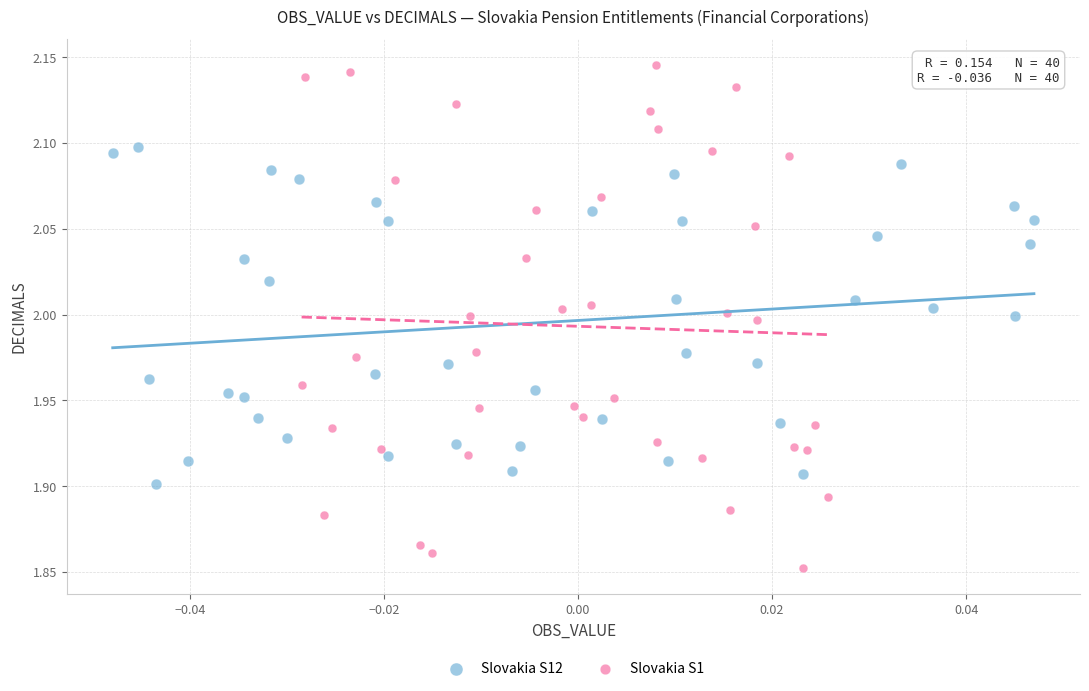

What are all the series names shown in the legend?

Slovakia S12, Slovakia S1